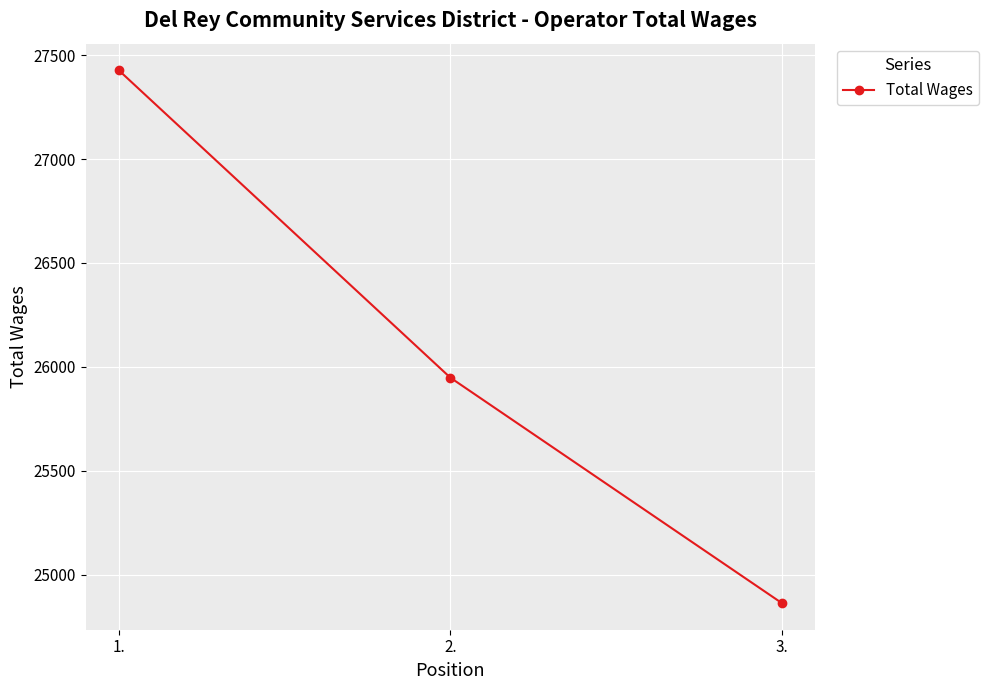

What is the approximate value at 1.?

27427